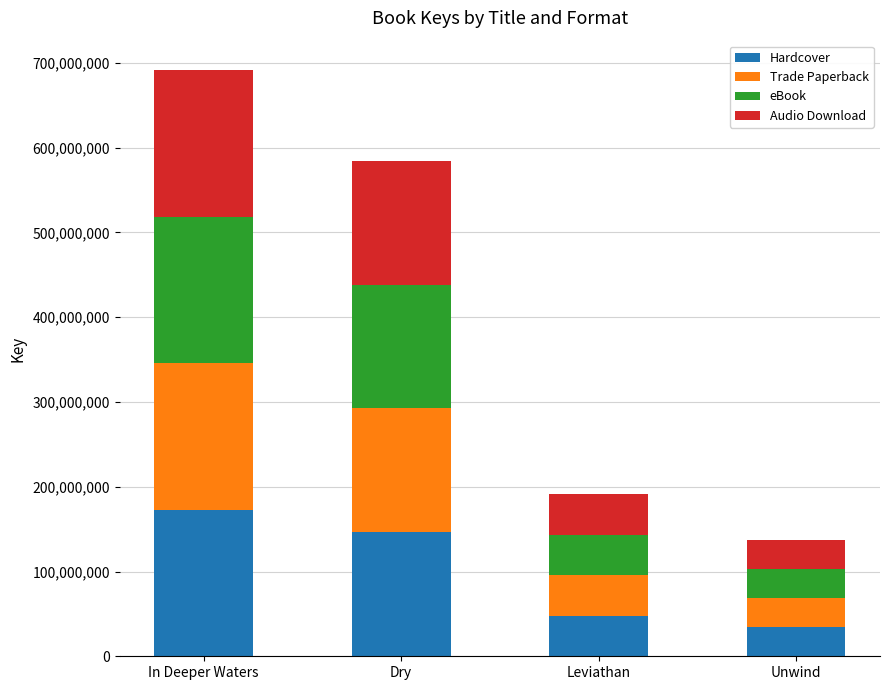

What is the average value of the Hardcover series?

100306766